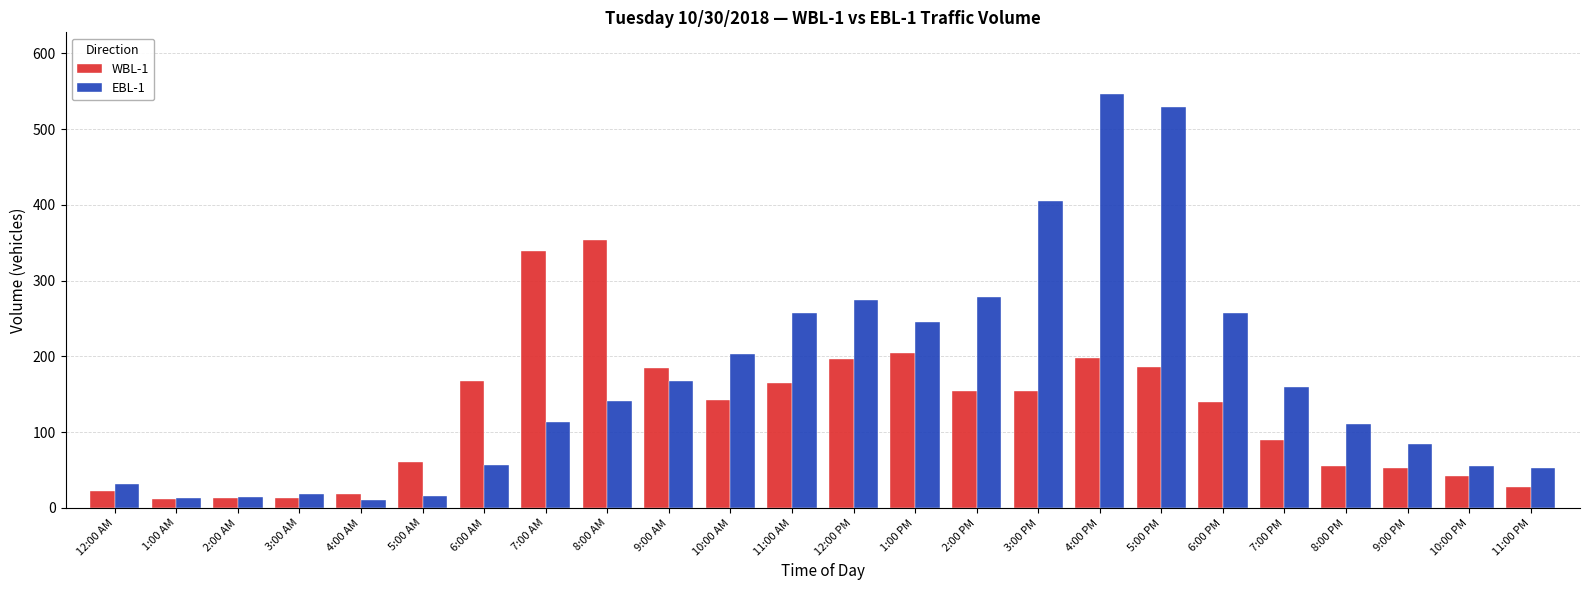

What is the total value across all series at 6:00 PM?

398